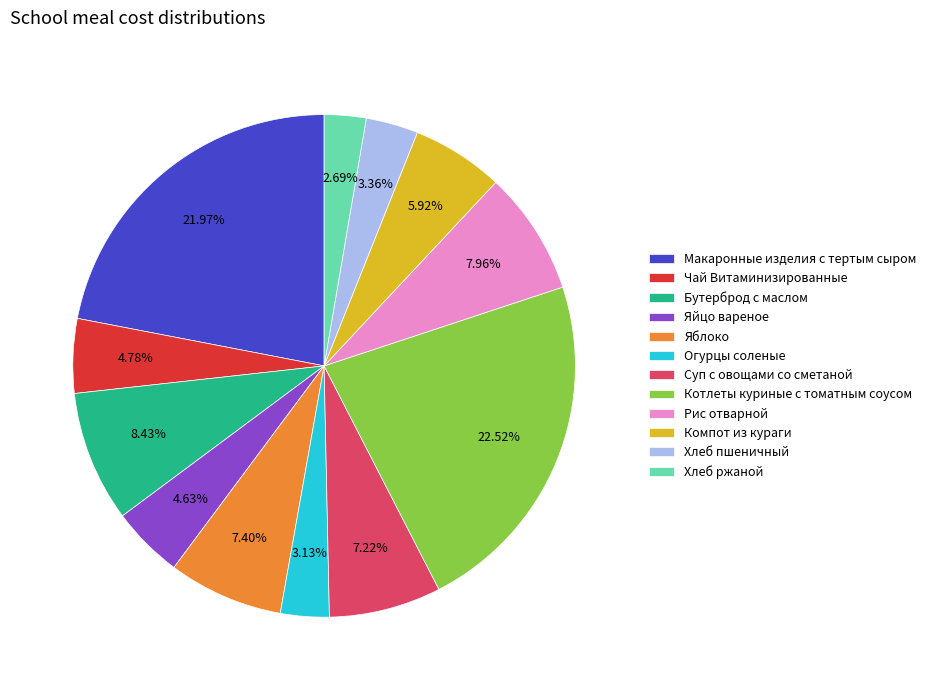

How many segments does this pie chart have?

12